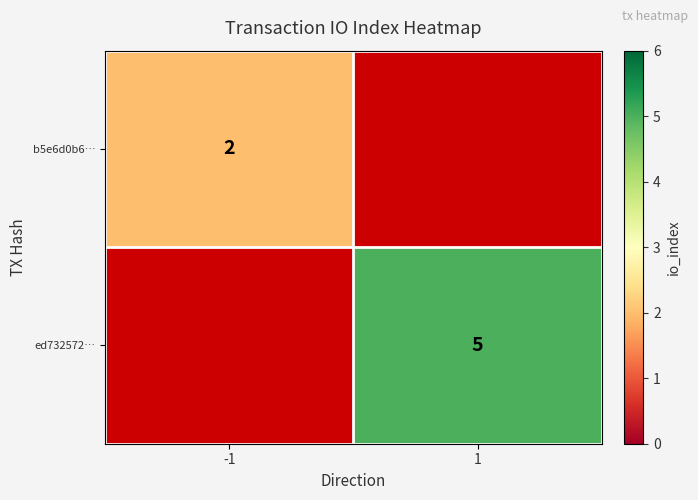

Is it true that ed732572… equals 1 at 1?

False